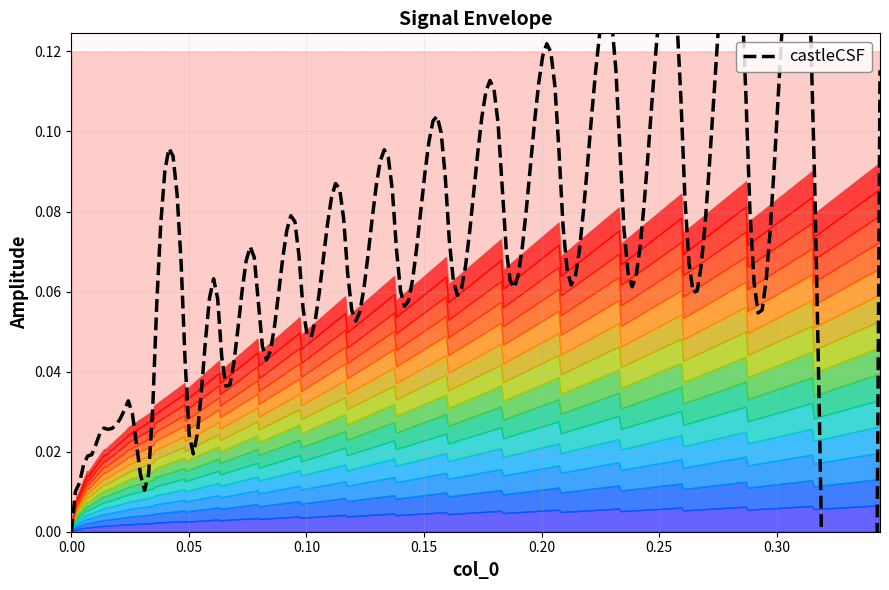

How many data points in col_0 are above 0?

39